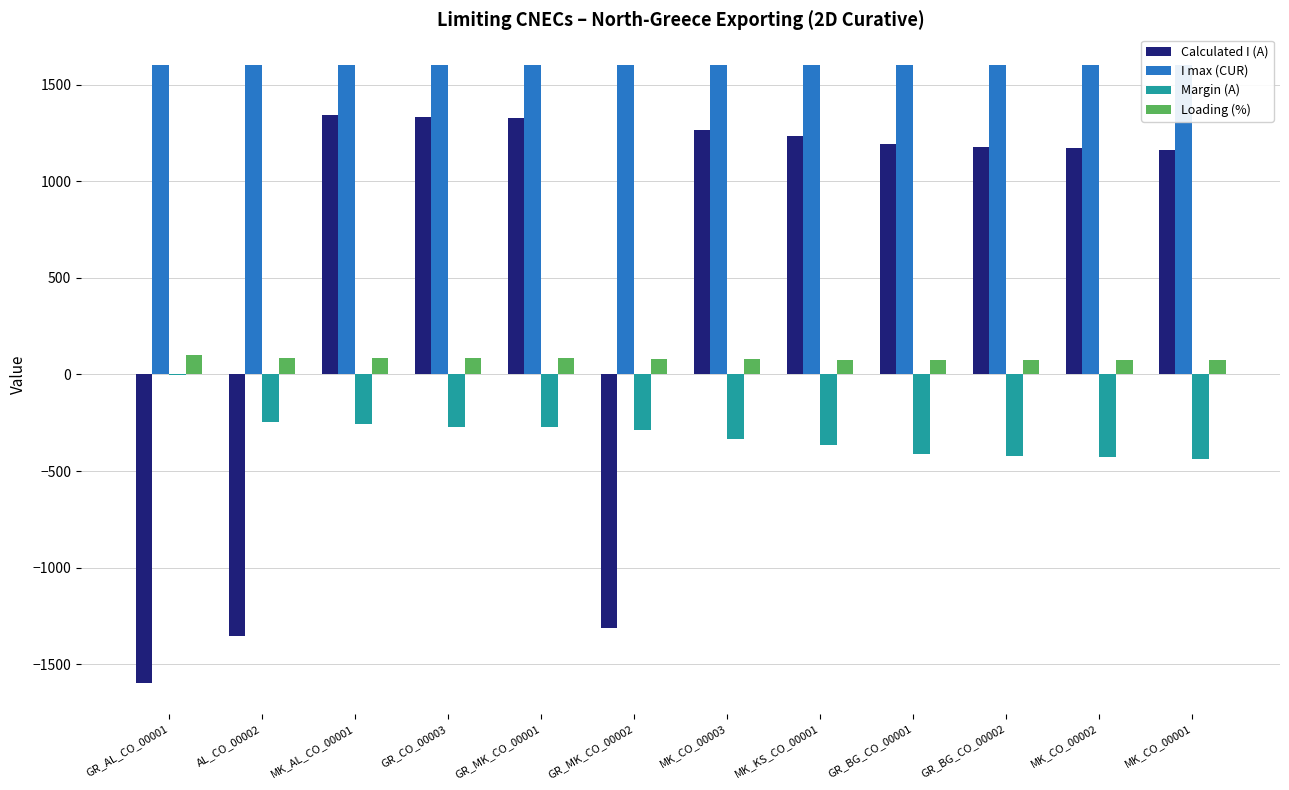

Rank the categories by I max (CUR) value from lowest to highest.

GR_AL_CO_00001, AL_CO_00002, MK_AL_CO_00001, GR_CO_00003, GR_MK_CO_00001, GR_MK_CO_00002, MK_CO_00003, MK_KS_CO_00001, GR_BG_CO_00001, GR_BG_CO_00002, MK_CO_00002, MK_CO_00001